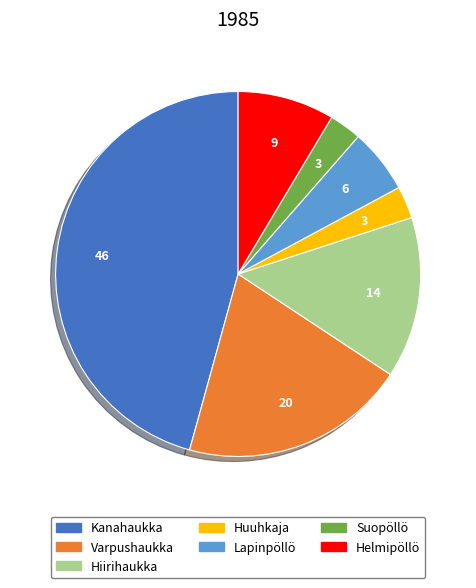

True or false: Hiirihaukka accounts for 14% of the total.

True